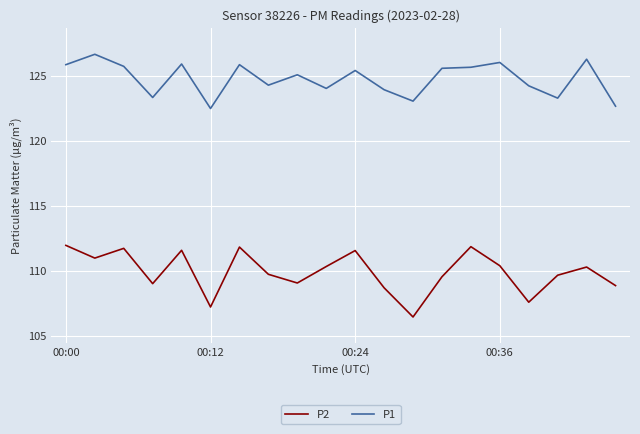

What is the sum of all P1 values?

2495.7